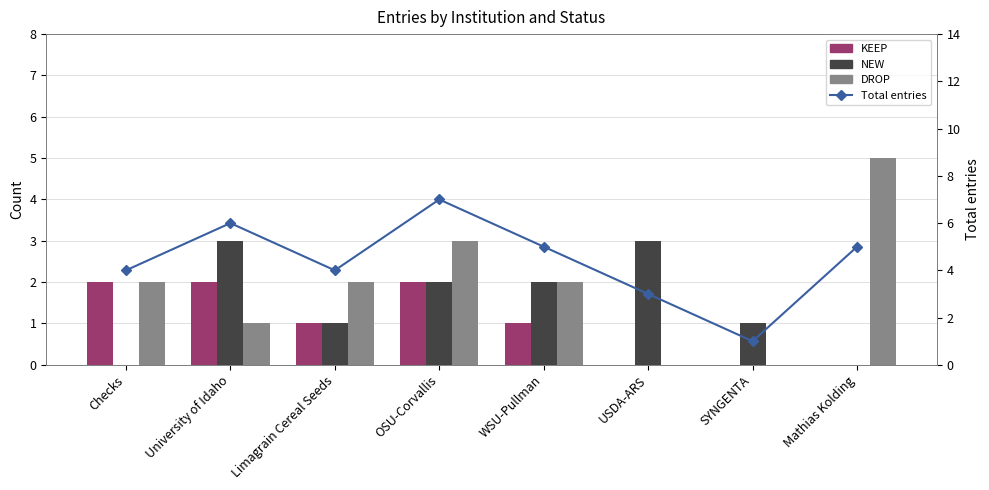

How many KEEP values are between 0 and 2?

8